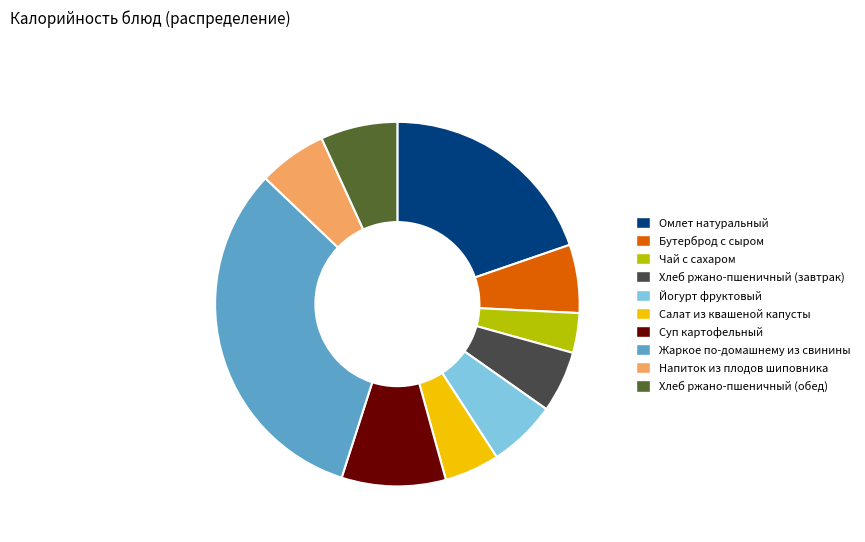

How many segments does this pie chart have?

10